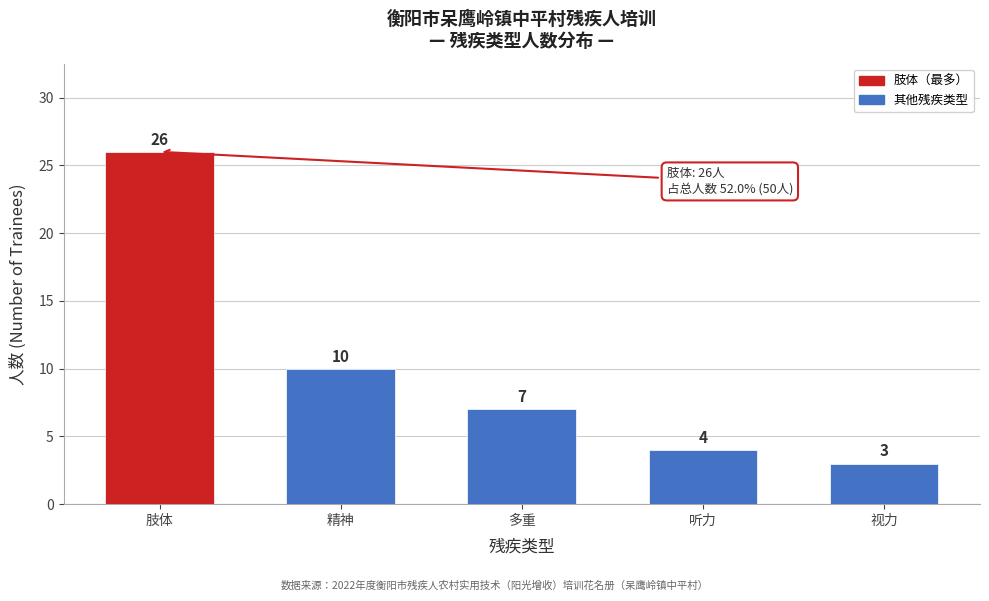

Reading left to right, list all the values displayed in this chart.

肢体=26	精神=10	多重=7	听力=4	视力=3